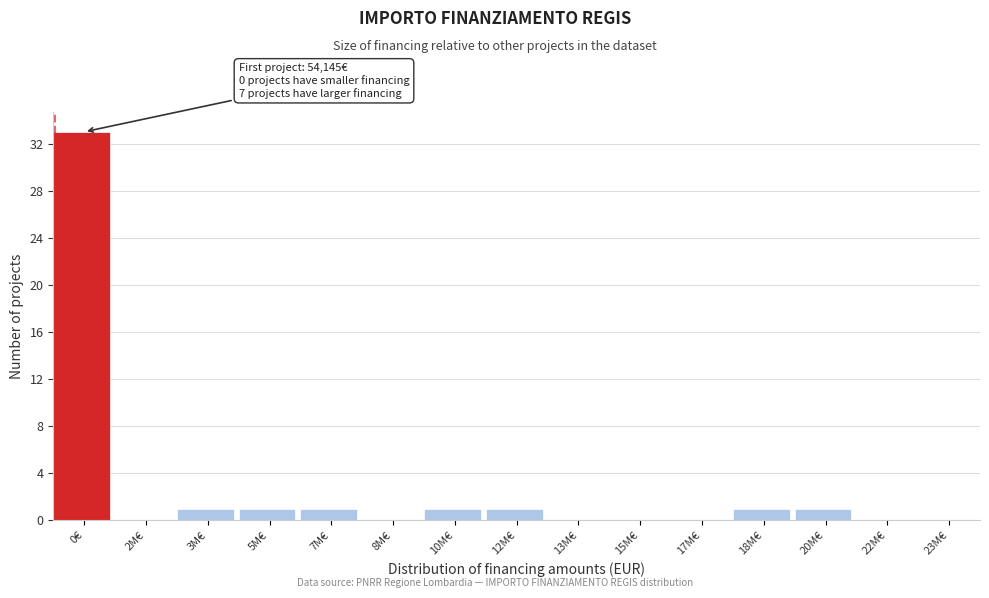

Reading right to left, transcribe all the data shown in this chart.

23M€=0	22M€=0	20M€=1	18M€=1	17M€=0	15M€=0	13M€=0	12M€=1	10M€=1	8M€=0	7M€=1	5M€=1	3M€=1	2M€=0	0€=33